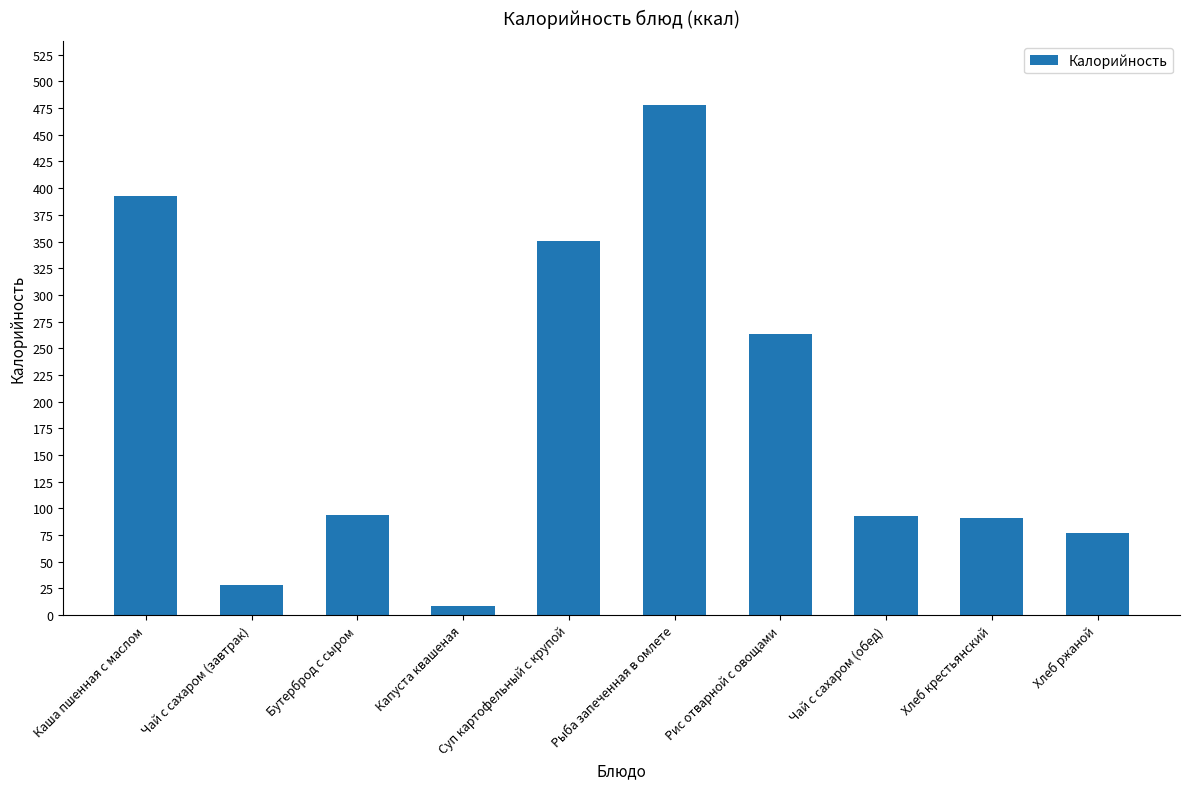

Which label corresponds to the smallest value in the chart?

Капуста квашеная